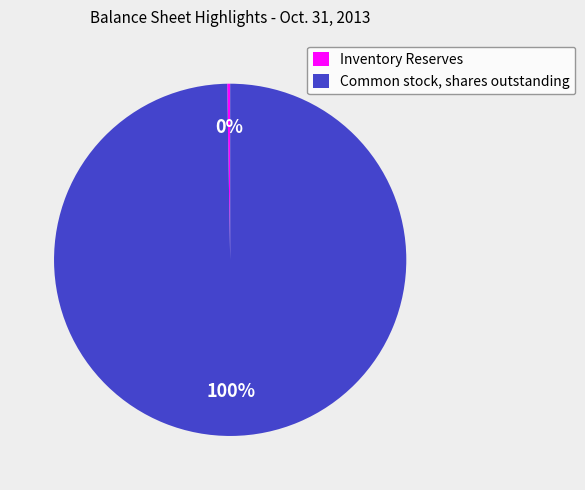

Is it true that Common stock, shares outstanding is 92% of the pie?

False